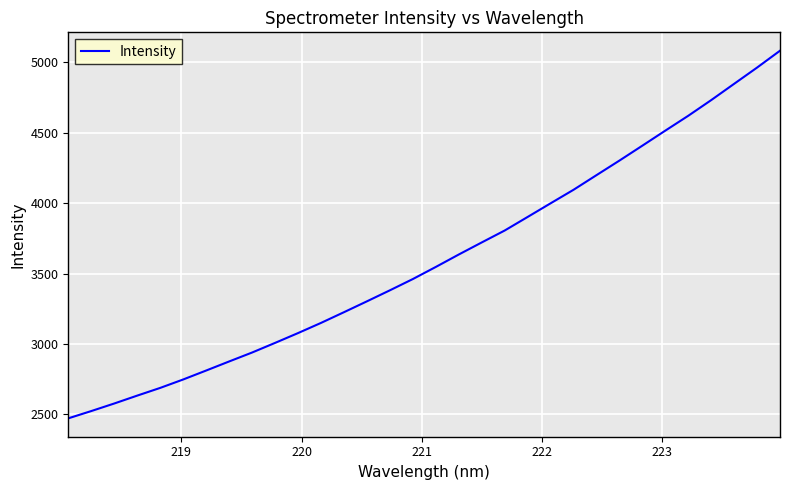

What is the difference between the maximum and minimum values?

2610.8